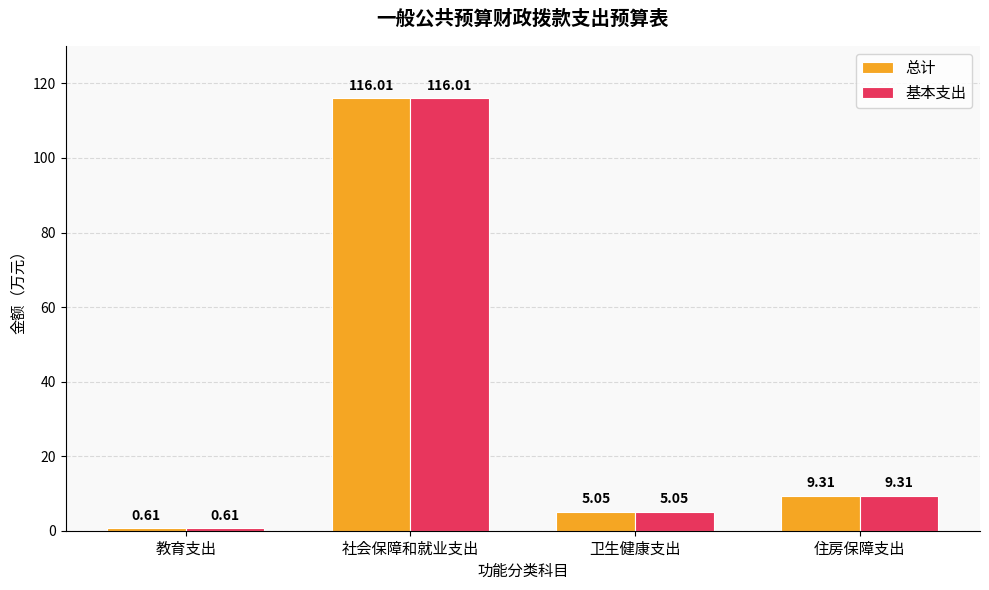

What is the difference between the second highest and minimum values in the 总计 series?

8.7